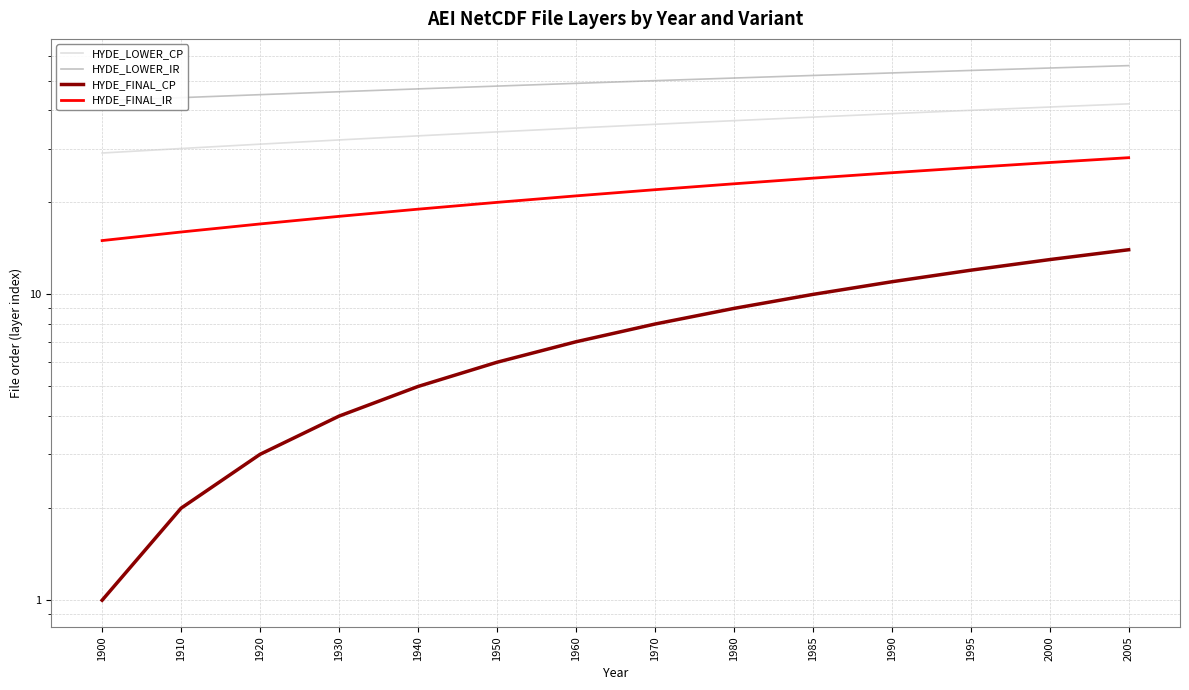

Rank the categories by HYDE_FINAL_CP value from lowest to highest.

1900, 1910, 1920, 1930, 1940, 1950, 1960, 1970, 1980, 1985, 1990, 1995, 2000, 2005